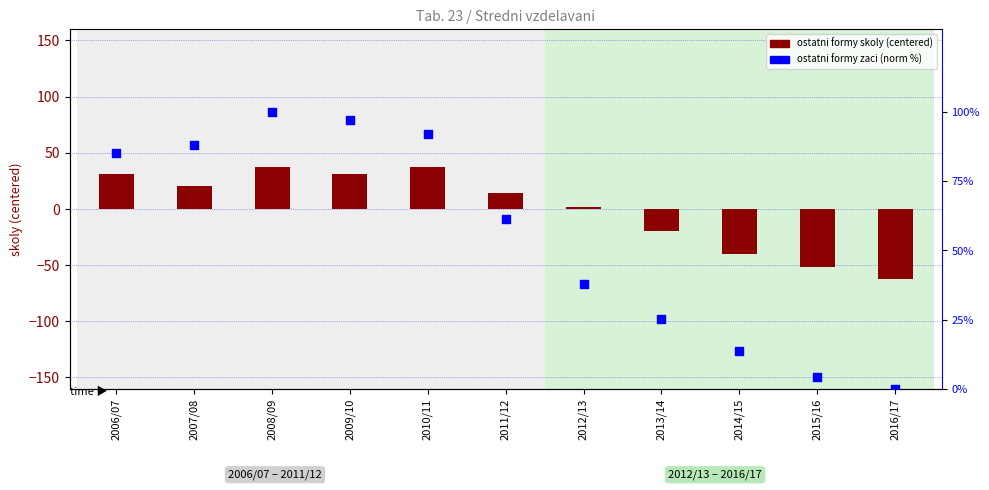

Which series contains the highest Y value?

ostatni formy zaci (norm 0-100)